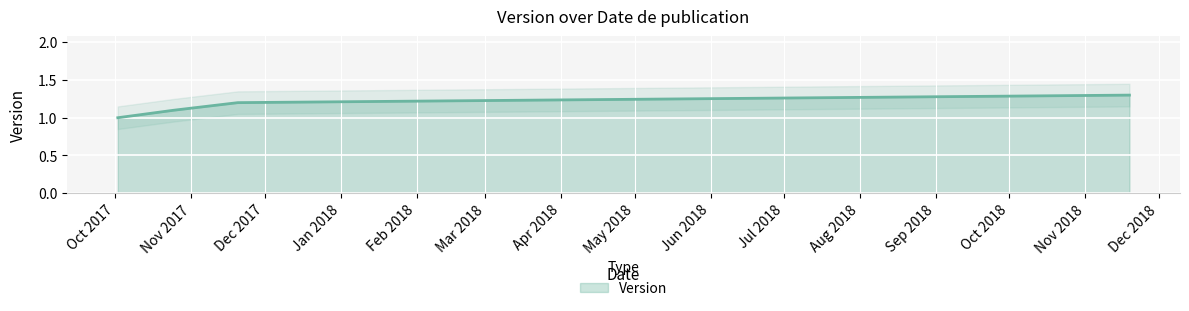

What is the sum of the values at 2017-10-02 and 2017-11-20?

2.2